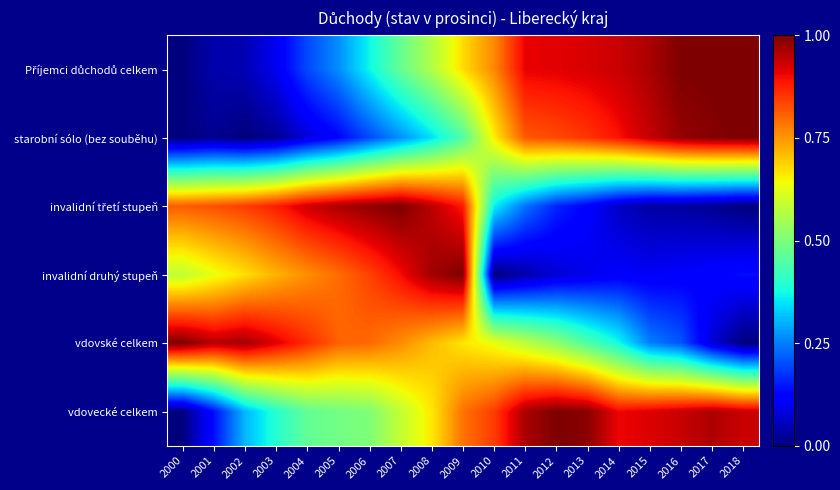

Which label corresponds to the smallest value in the chart?

2000